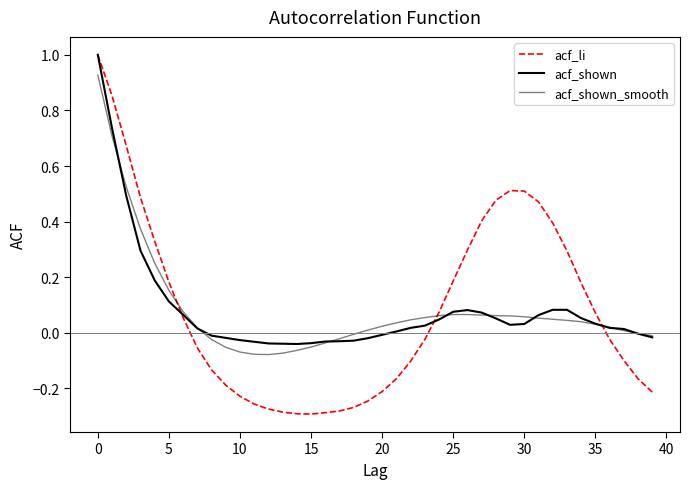

True or false: acf_shown has more than 1 points higher than both neighbors.

False